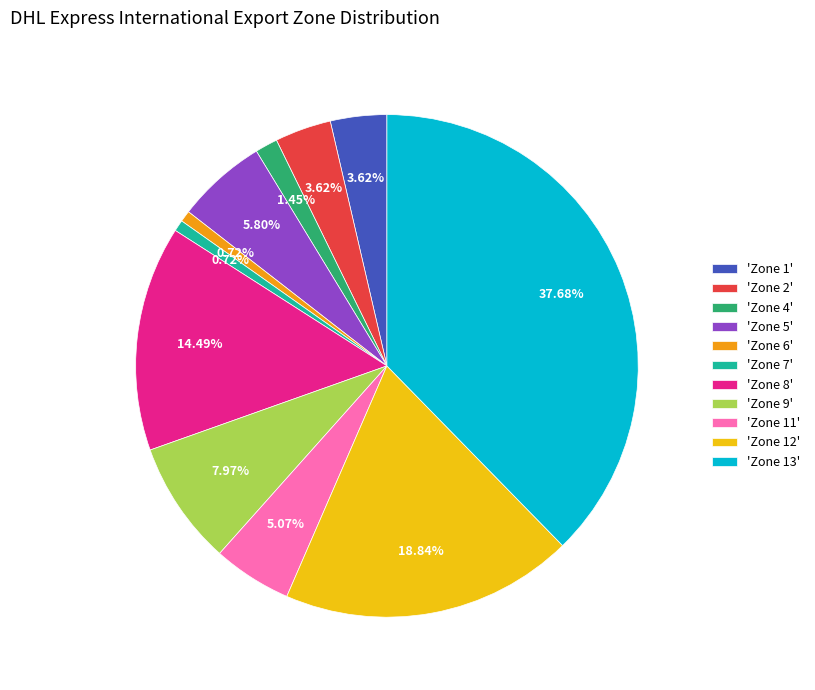

Between 'Zone 2' and 'Zone 8', which is larger?

'Zone 8'